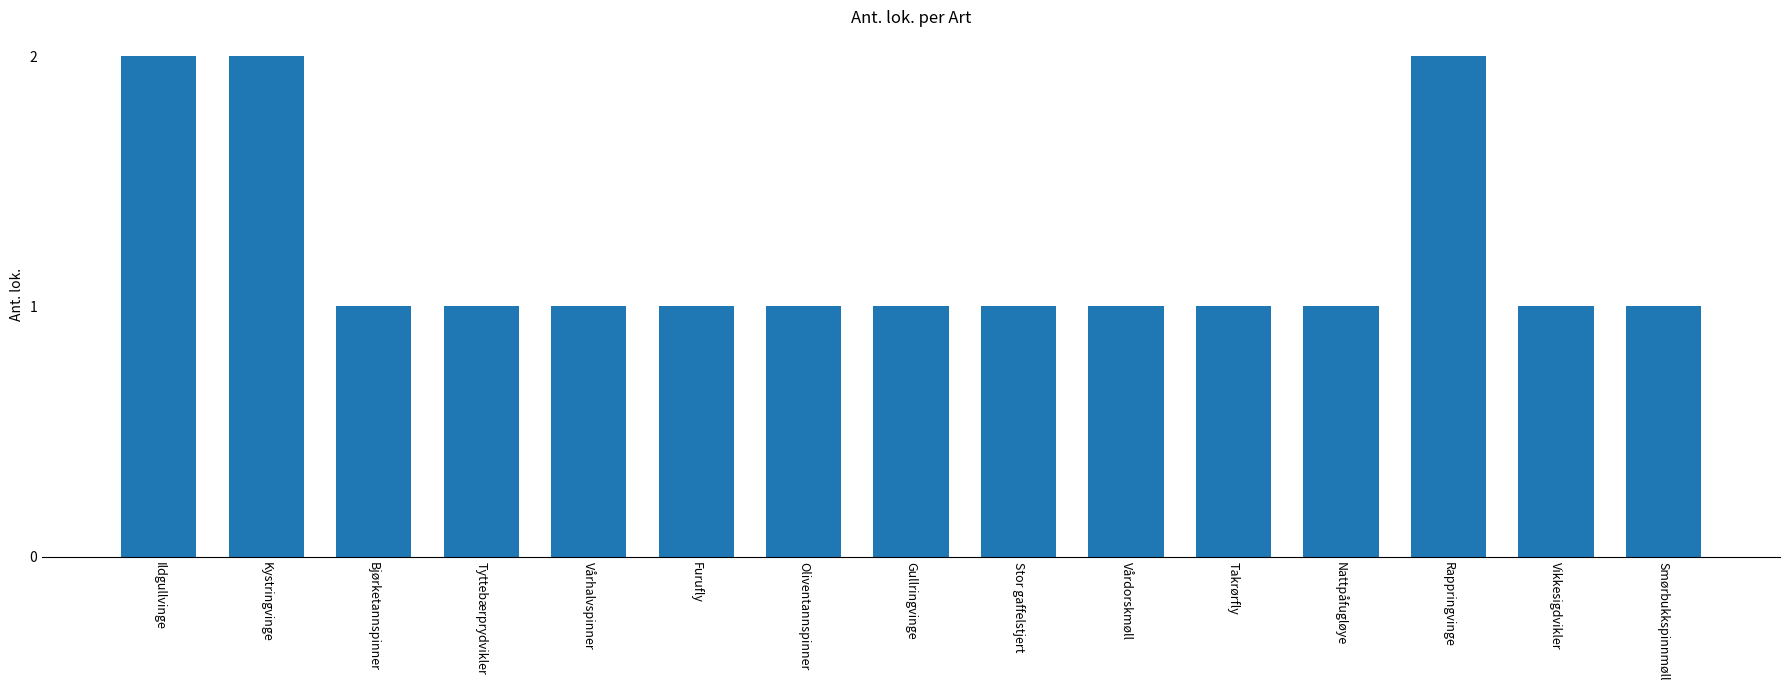

What is the label of the 2nd bar from the left?

Kystringvinge